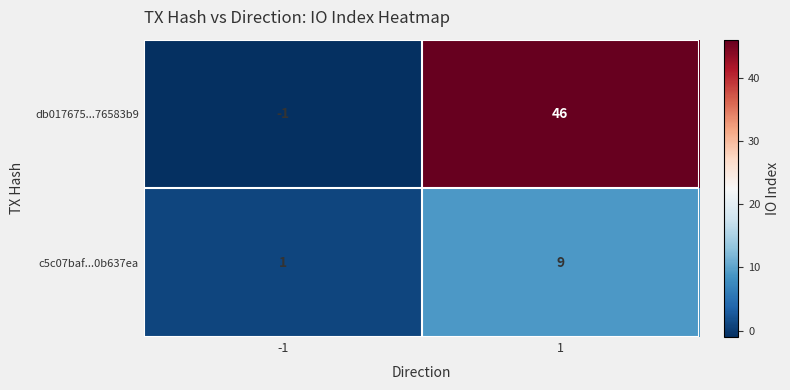

What is the total value across all series at 1?

55